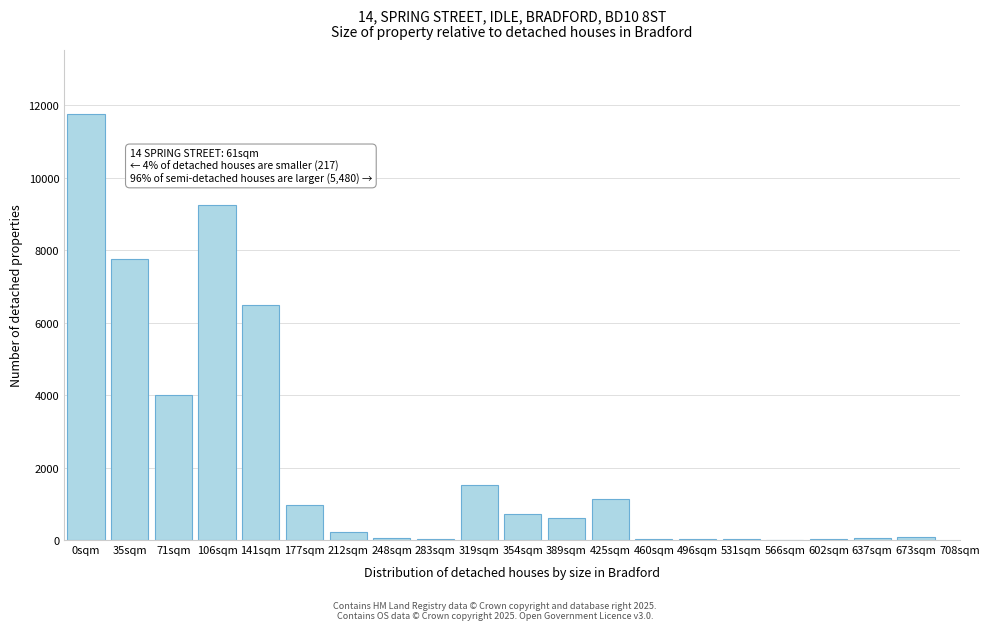

What is the maximum value shown in the chart?

11763